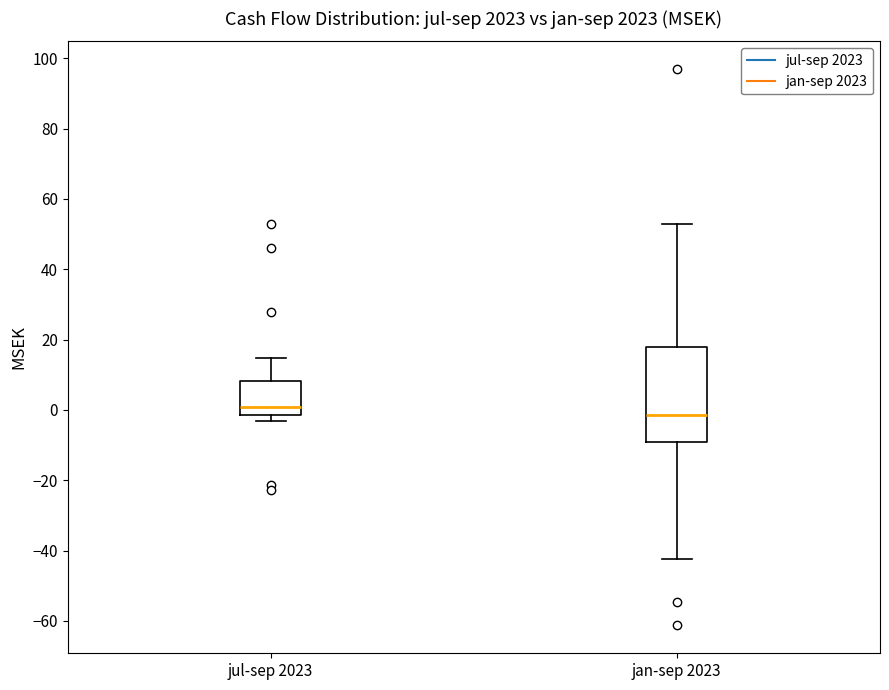

Reading left to right, read every box against the y-axis: the position of its median line, the range the box covers, and the ends of its whiskers. The values are not printed on the chart, so give them approximately, as read against the axis.

jul-sep 2023: median 0, box -2 to 8, whiskers -4 to 14
jan-sep 2023: median -2, box -10 to 18, whiskers -42 to 52